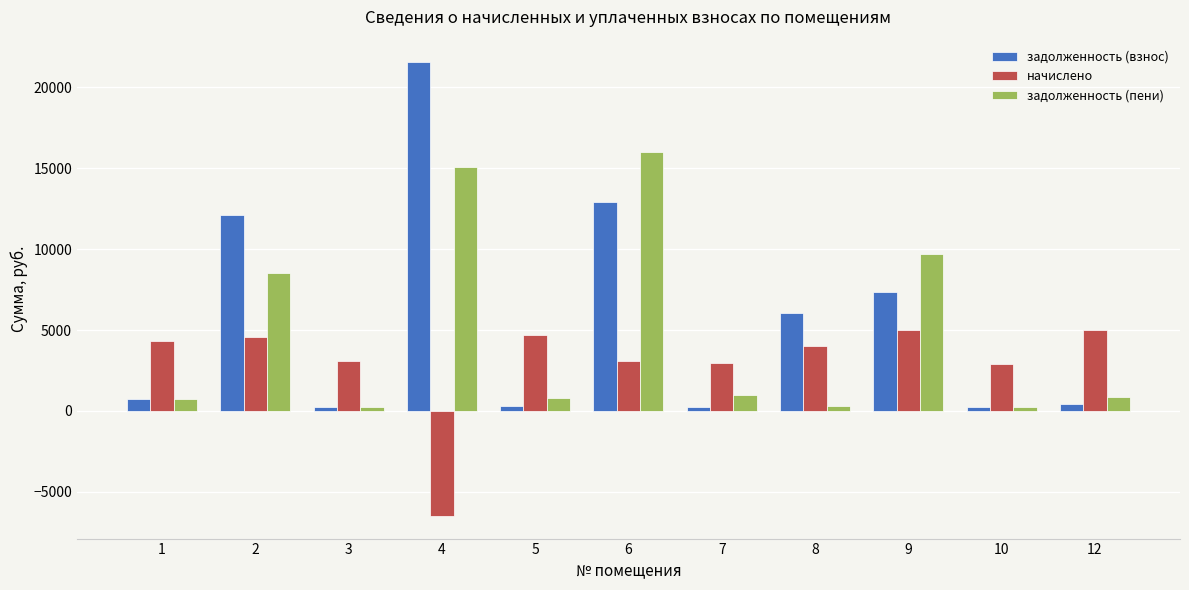

Read the начислено value at 8.

4000.8